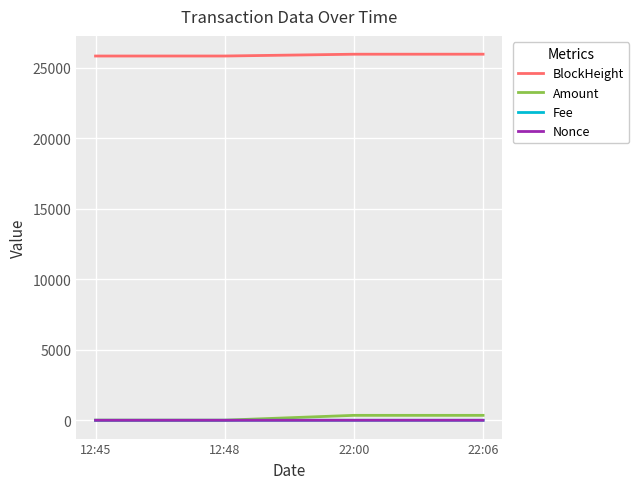

What position from the left is 12:45?

1